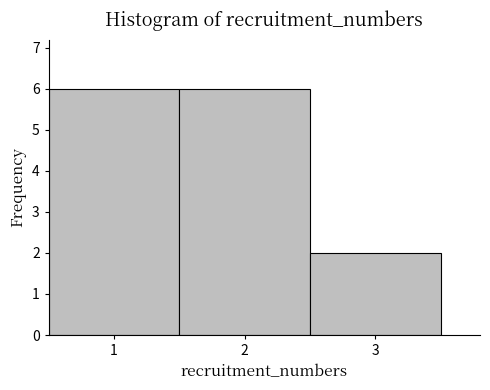

Reading left to right, transcribe this chart: for each bar, give the range it covers on the x-axis and its height. The values are not printed on the chart, so give them approximately, as read against the axis.

0.5 to 1.5: 6
1.5 to 2.5: 6
2.5 to 3.5: 2